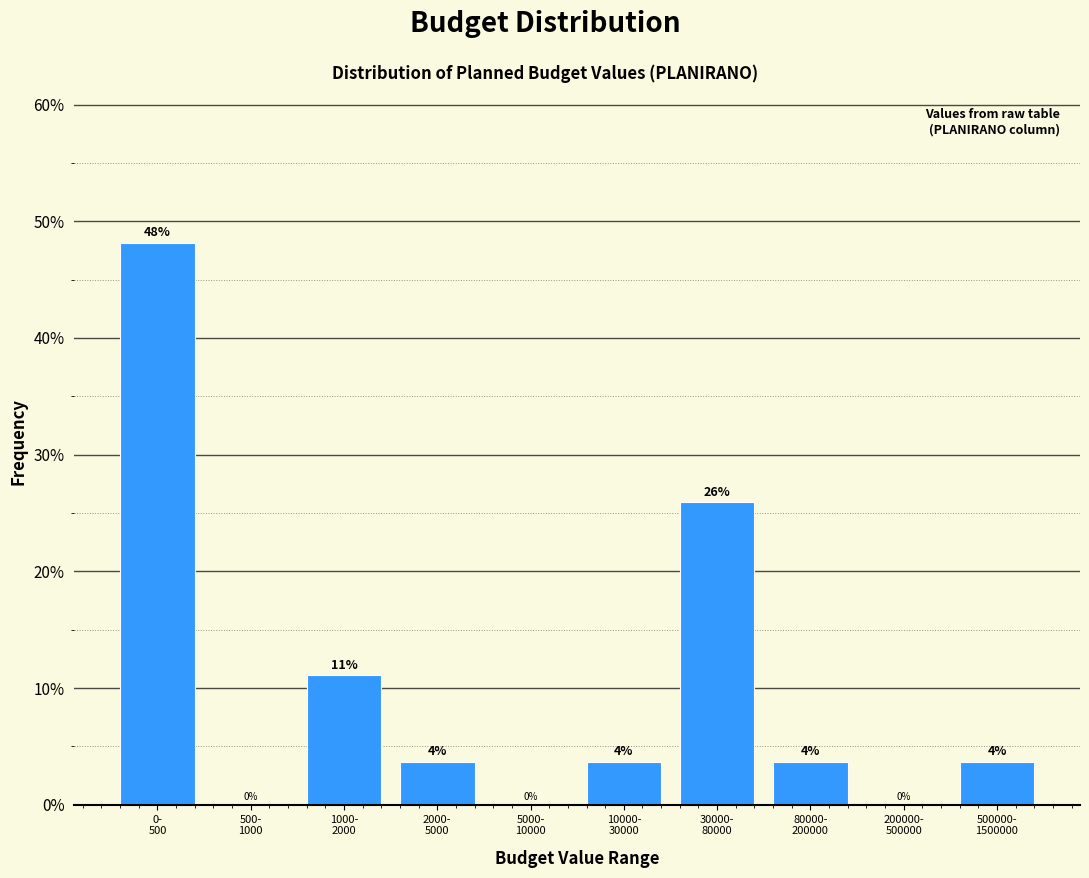

What is the maximum value shown in the chart?

48.1